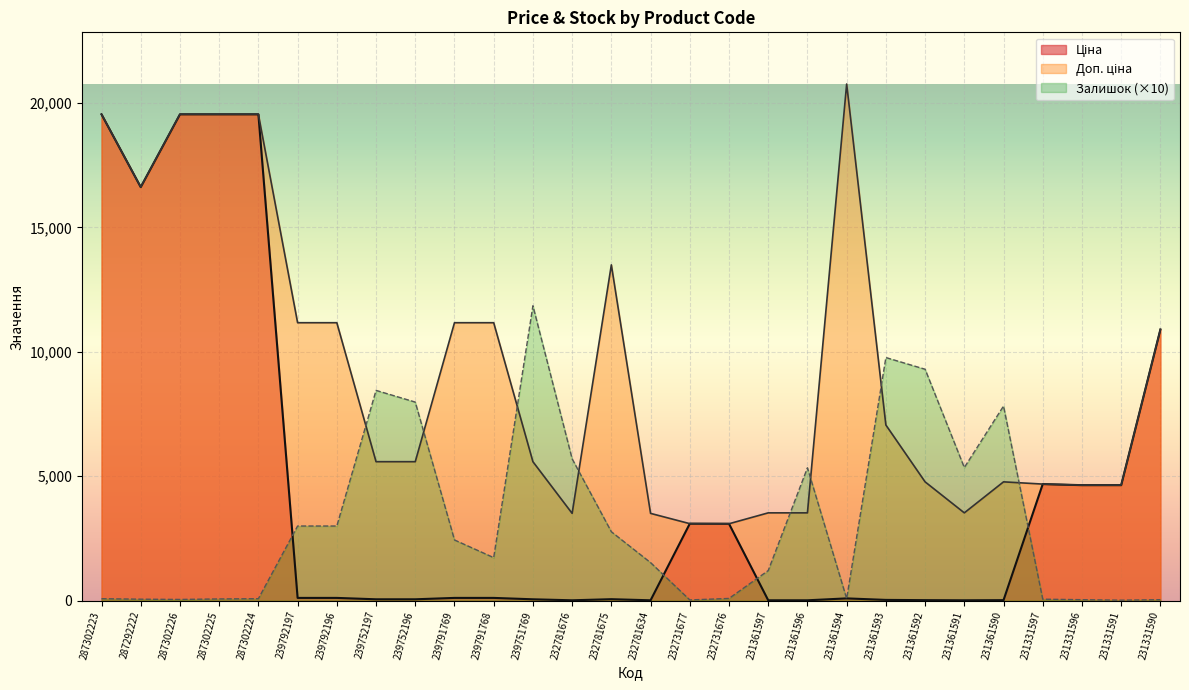

After their last crossing, which series has the higher values: Залишок or Доп. ціна?

Доп. ціна